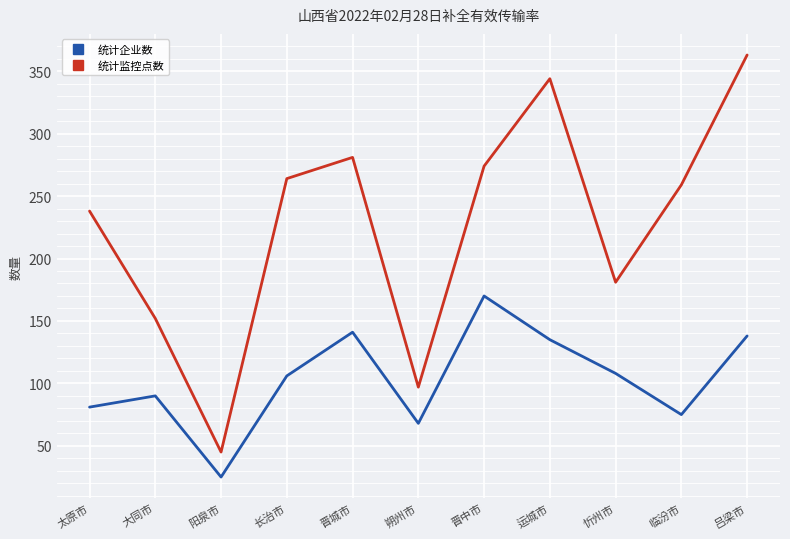

What are all the series names shown in the legend?

统计企业数, 统计监控点数